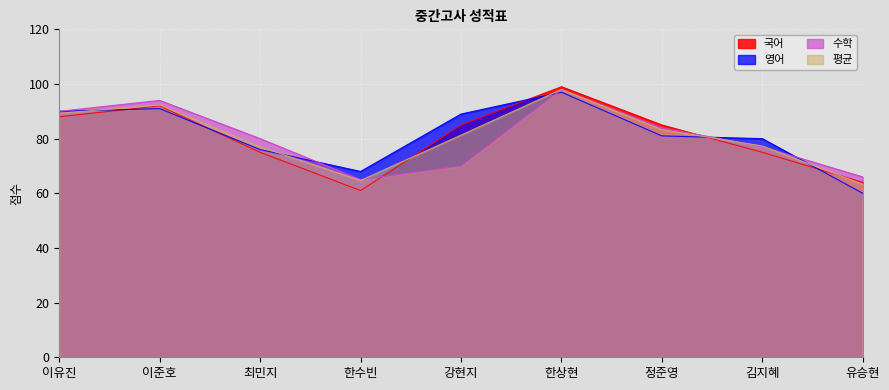

The value of 영어 at 정준영 is 81.0. True or false?

True